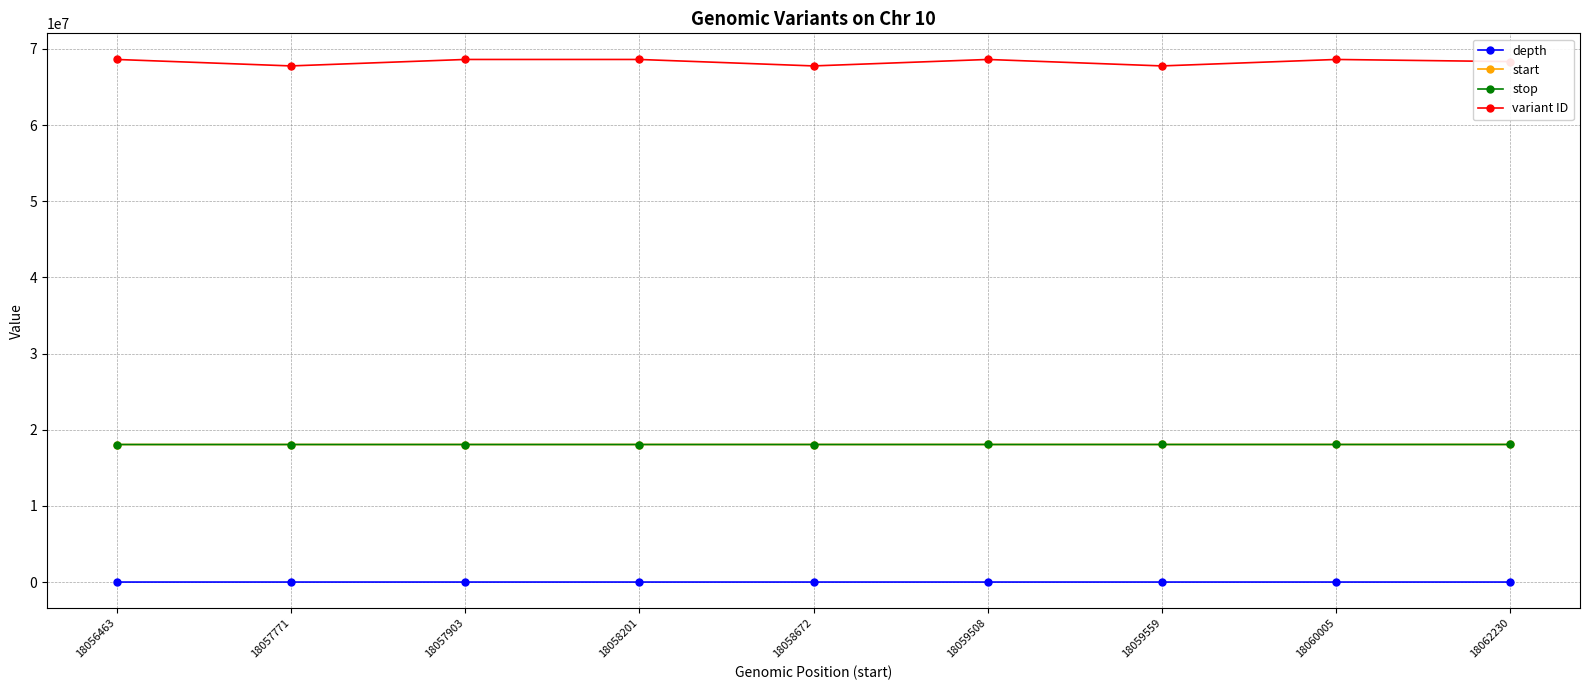

True or false: start and variant ID intersect in this chart.

False